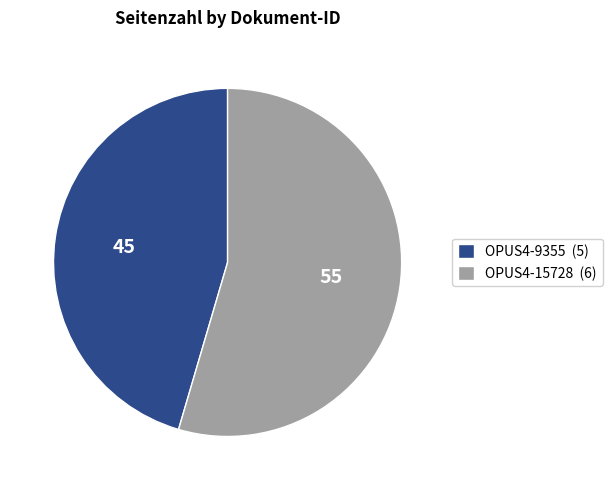

Is it true that OPUS4-15728 is 55% of the pie?

True